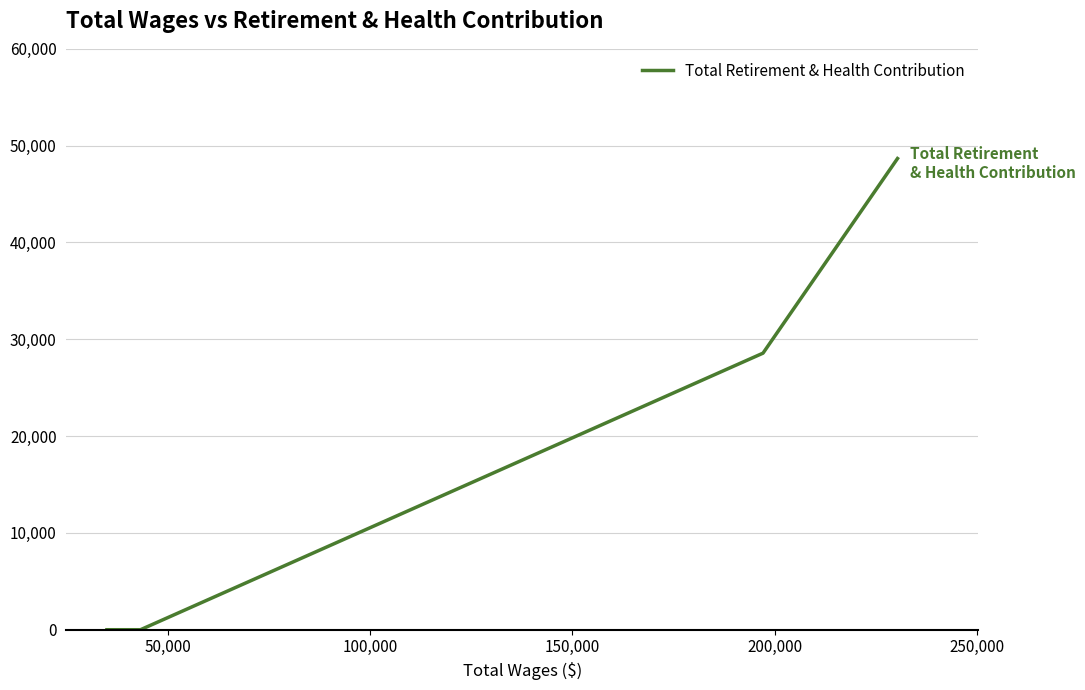

The chart shows a value of 10115 at 50,000. True or false?

False